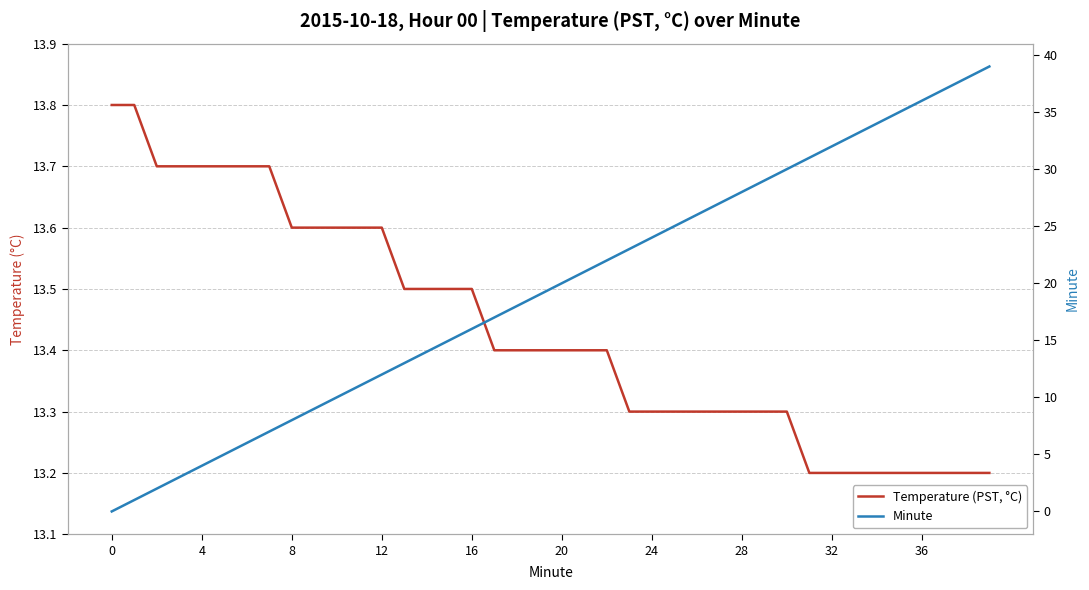

What is the maximum value for Temperature (PST, °C)?

13.8